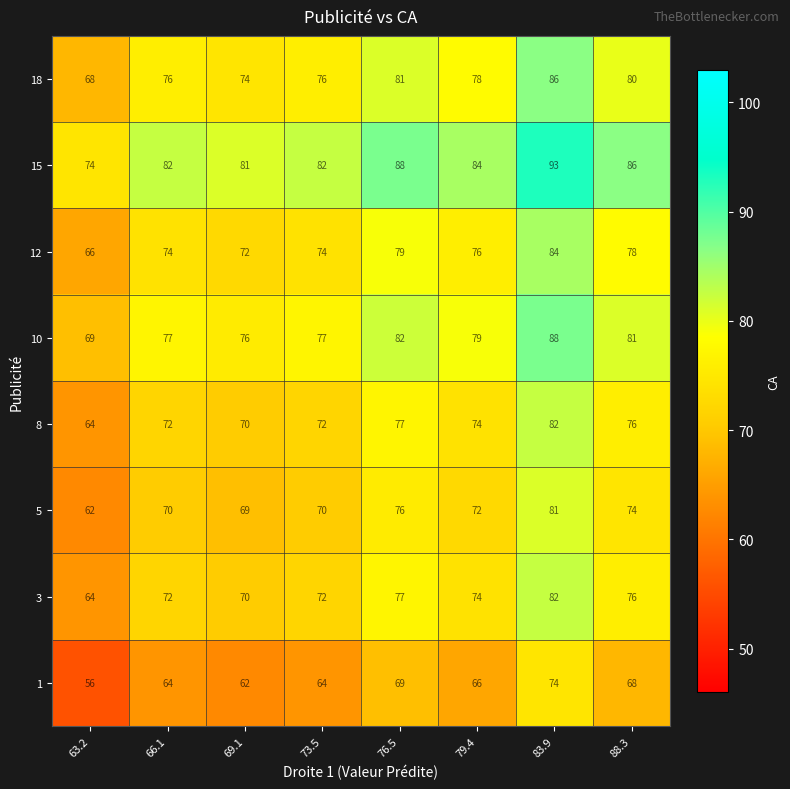

What is the spread (max minus min) of values at 83.9?

19